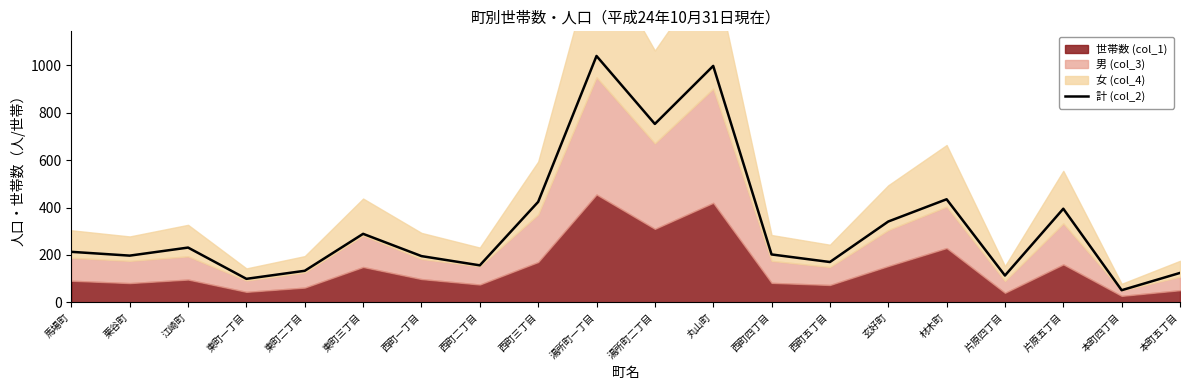

True or false: 計 (col_2) has a value of 341 at 玄好町.

True